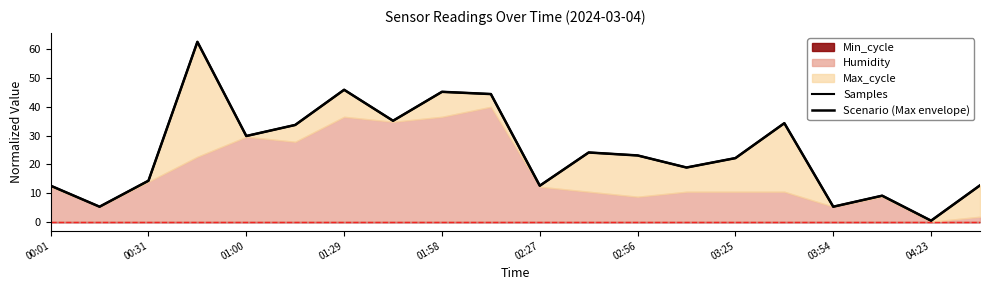

At 04:23, list the series in order from largest to smallest.

Samples, Scenario (Max envelope)